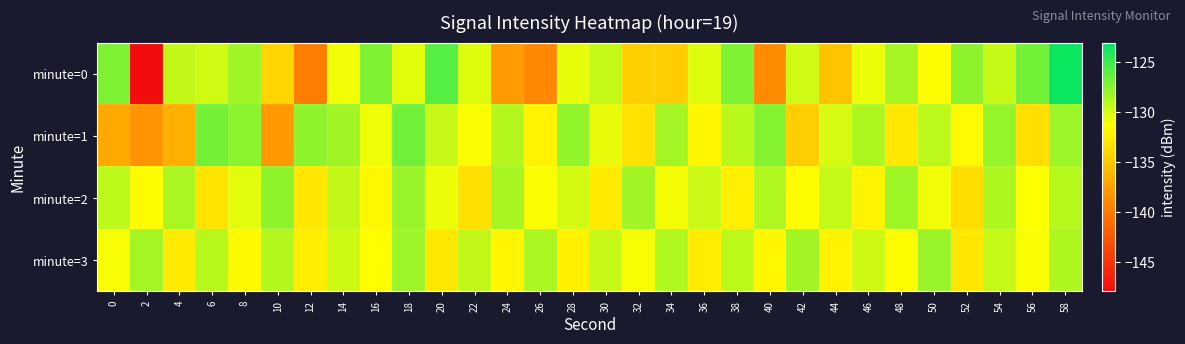

At which category is the sum across all series the highest?

58